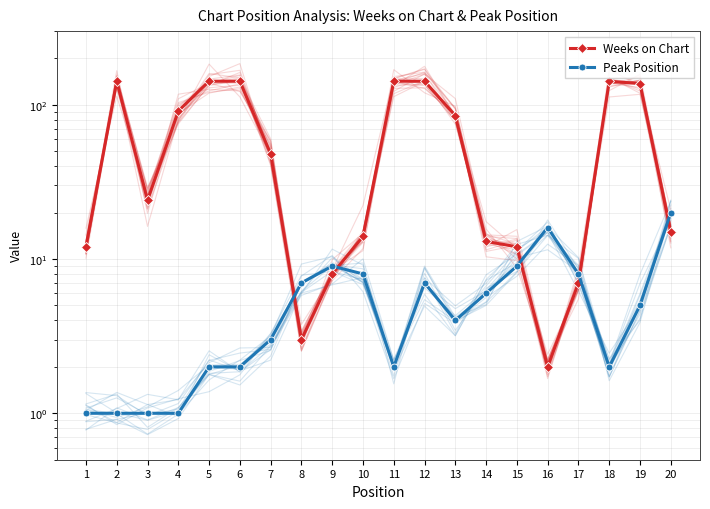

The value of Peak Position at 11 is 2. True or false?

True